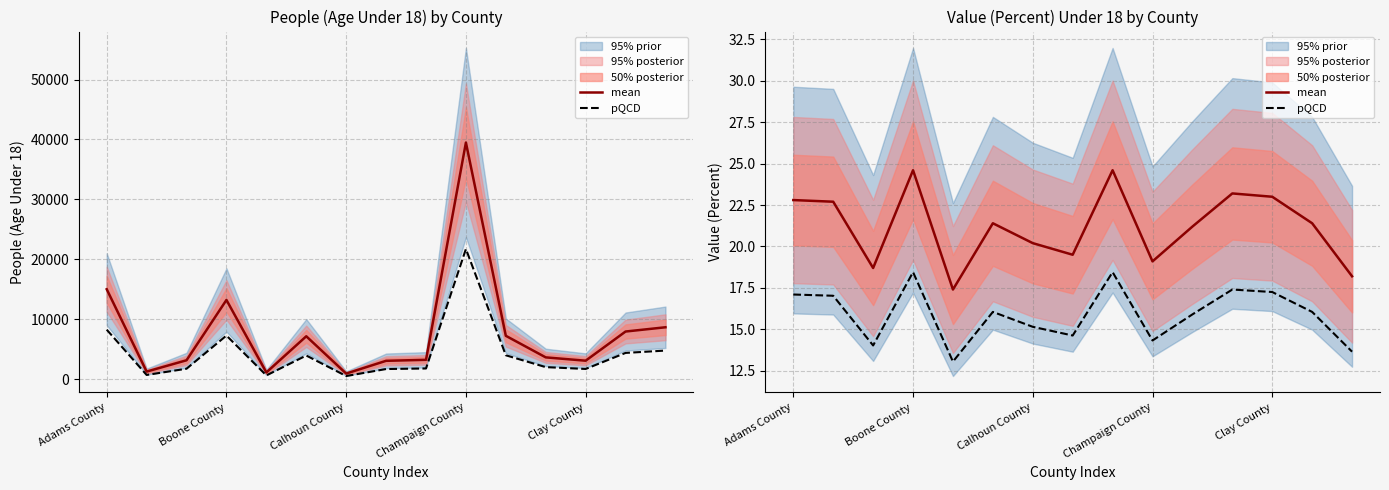

What is the average value of the pQCD series?

15.9